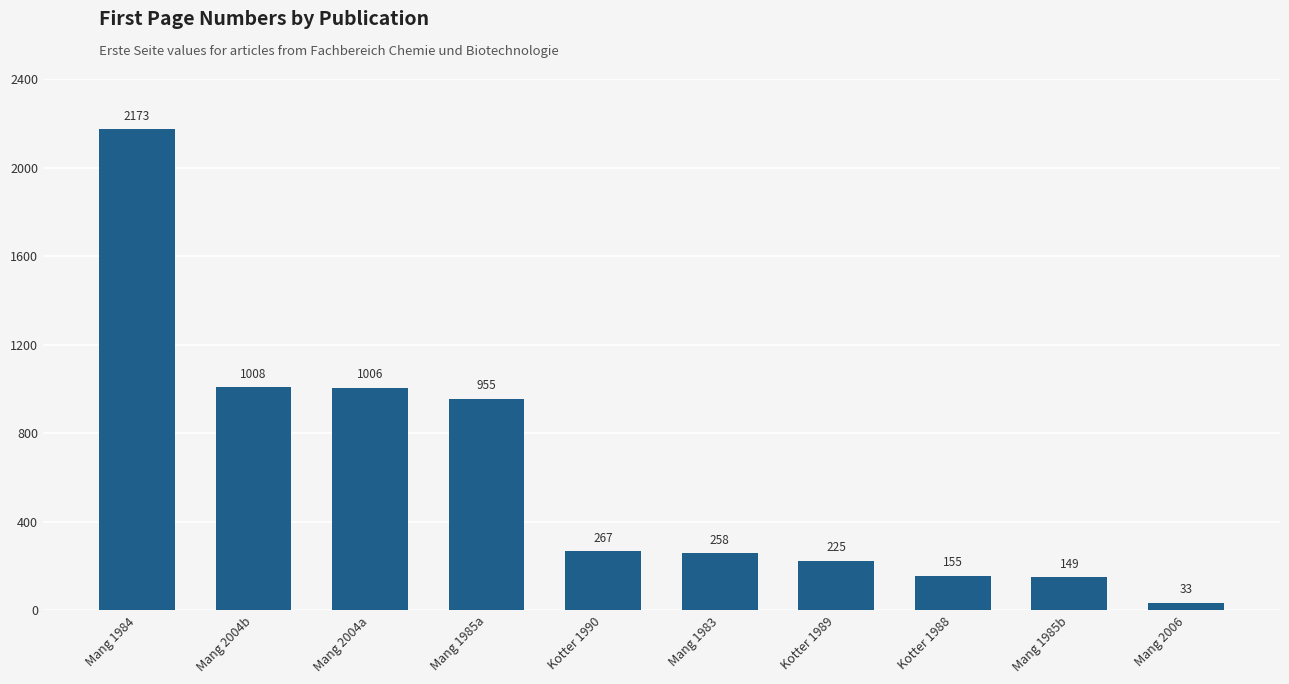

The value at Mang 2006 is 33. True or false?

True